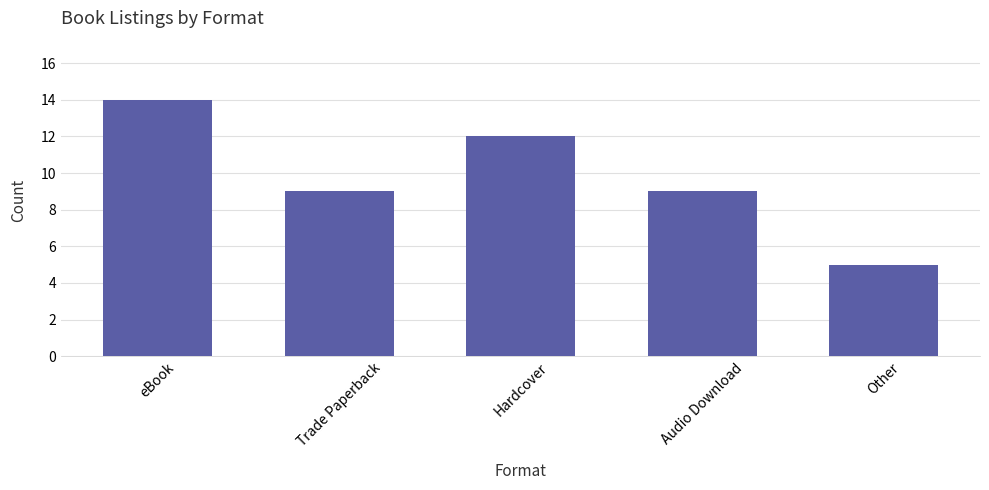

Reading left to right, transcribe all the data shown in this chart.

eBook=14	Trade Paperback=9	Hardcover=12	Audio Download=9	Other=5